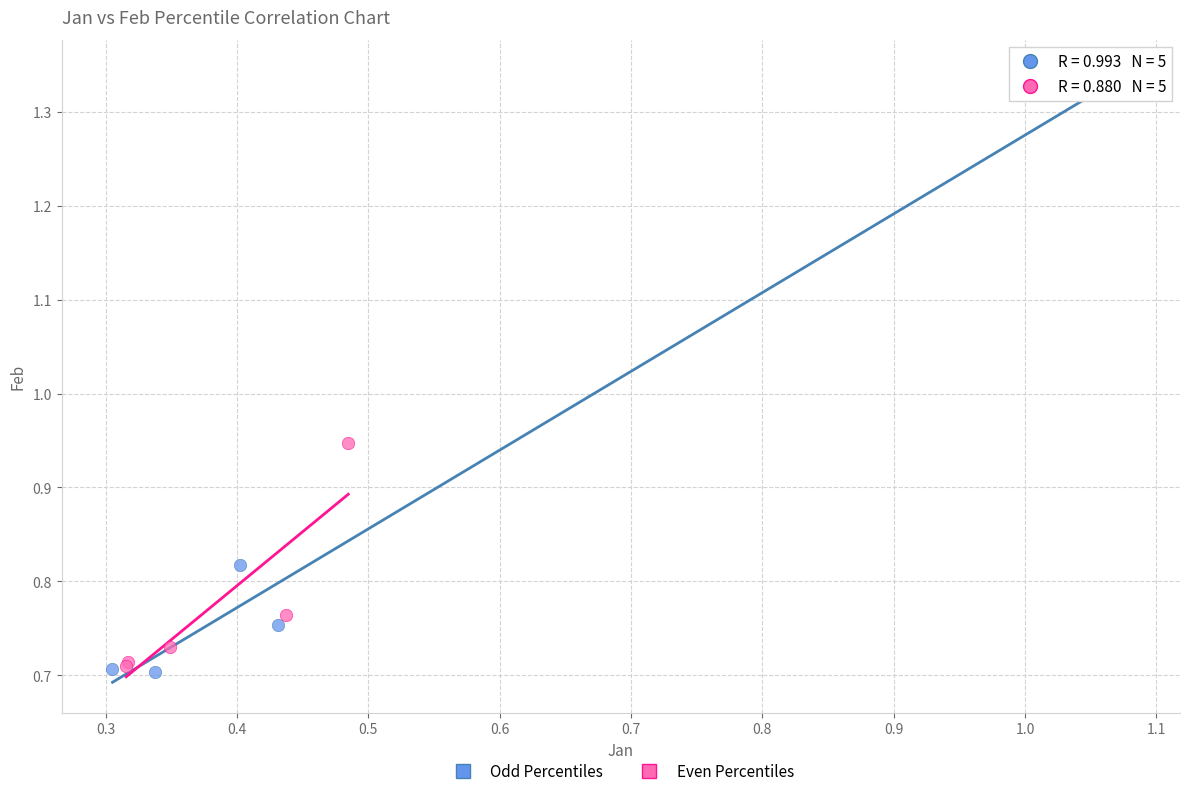

Which series has the largest Y range (max minus min)?

Odd Percentiles